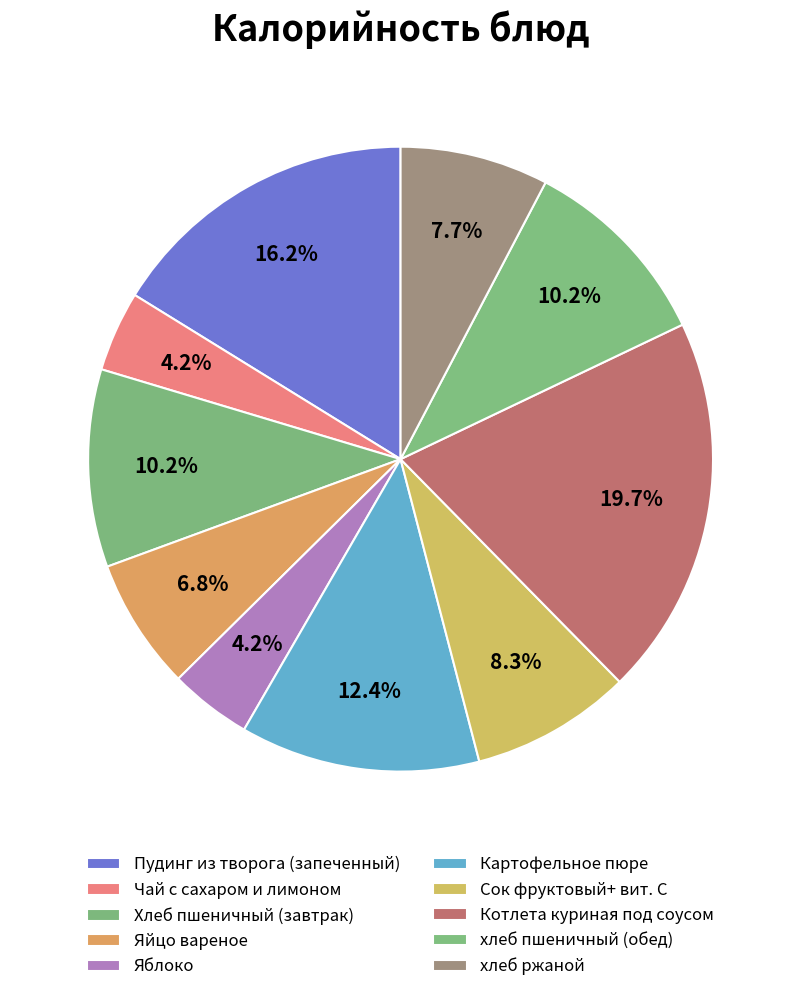

To the nearest percent, what is the average slice percentage?

10%